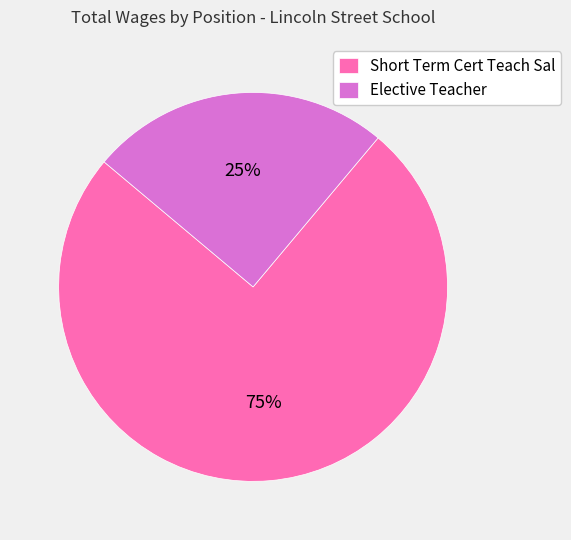

To the nearest percent, what is the combined percentage of Short Term Cert Teach Sal and Elective Teacher?

100%